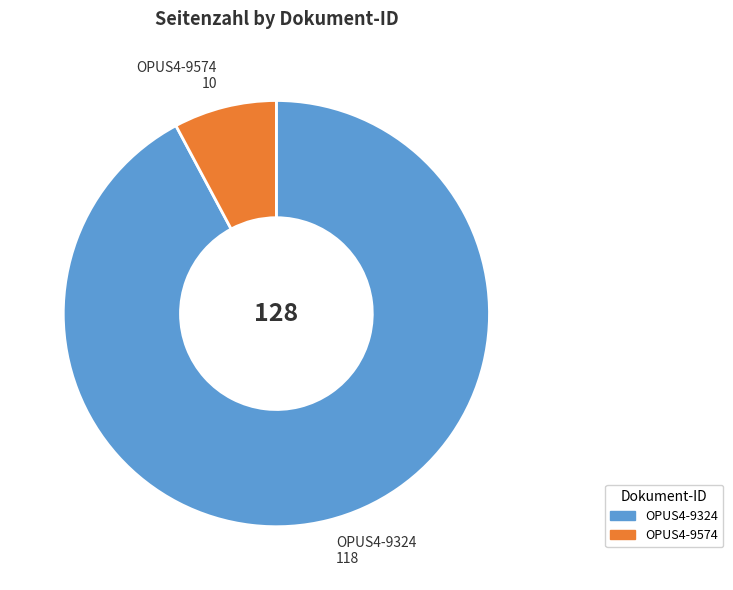

Is the sum of OPUS4-9574 and OPUS4-9324 greater than half?

Yes